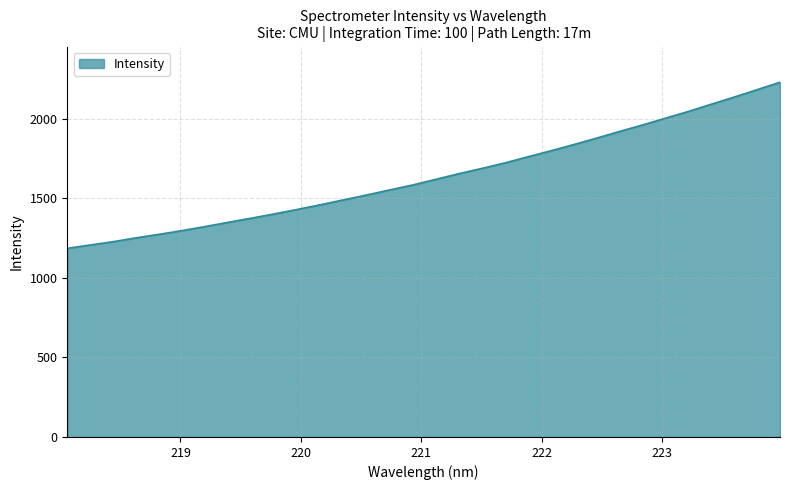

What is the minimum value shown in the chart?

1185.5